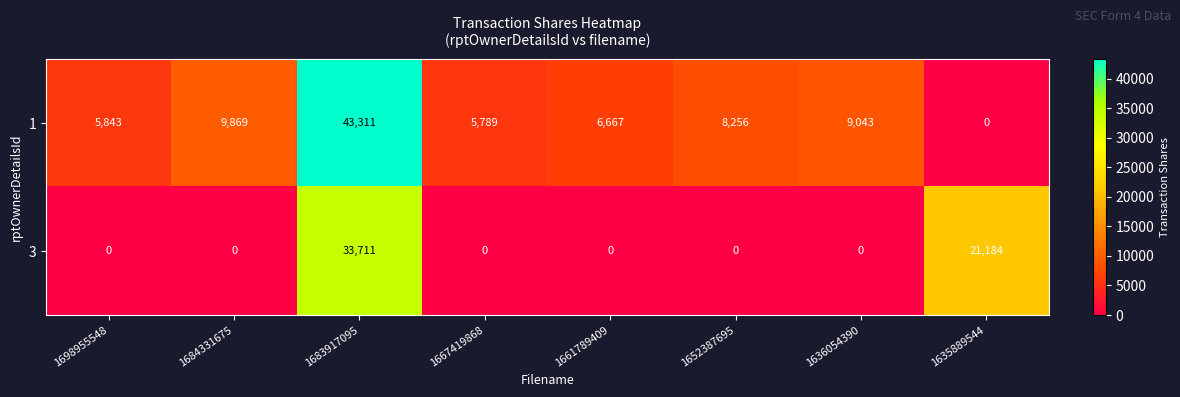

What is the maximum value for 1?

43311